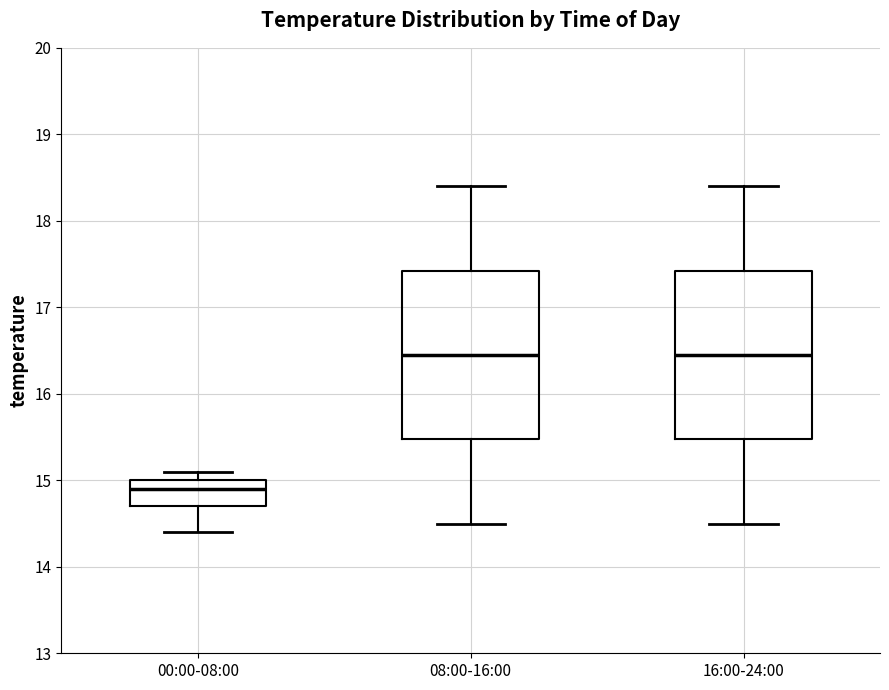

Where does the median line of the box for 08:00-16:00 sit on the y-axis? The values are not printed on the chart, so give them approximately, as read against the axis.

16.5